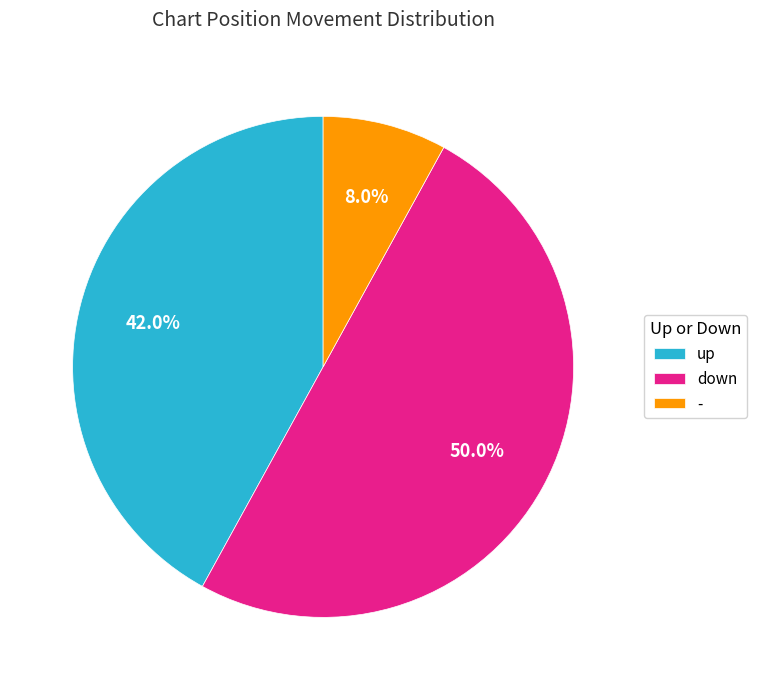

Rank the categories by value from highest to lowest.

down, up, -